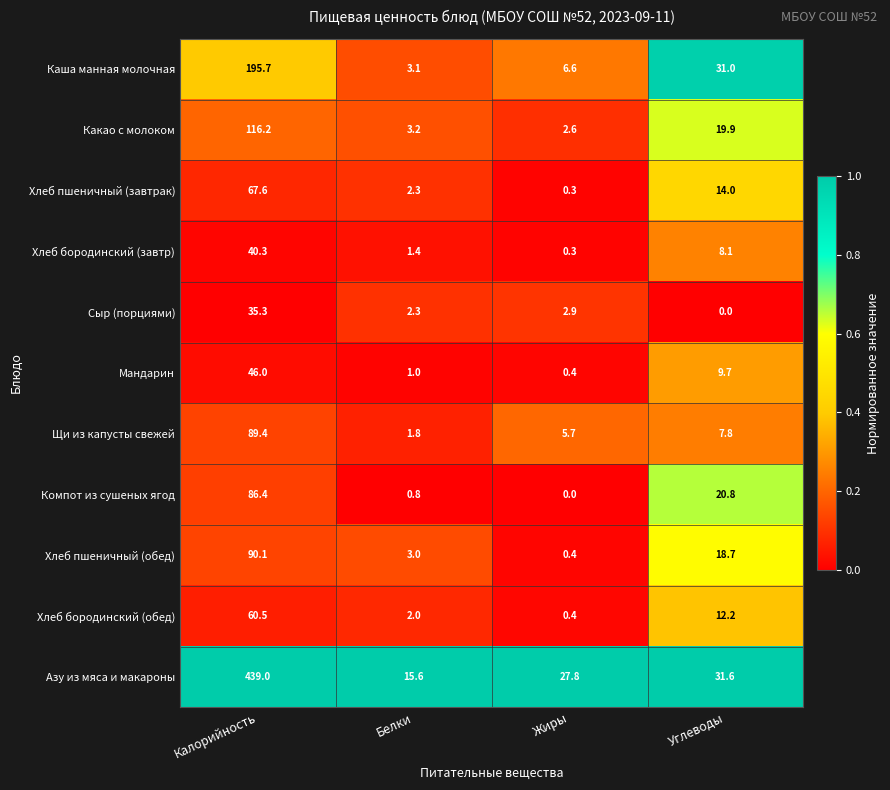

What is the highest value of the Компот из сушеных ягод series?

86.4